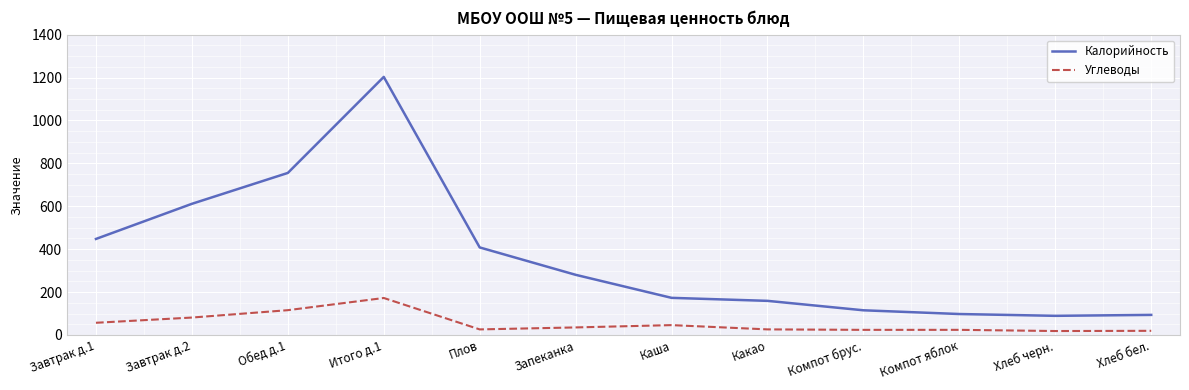

Which series has the largest total across all categories?

Калорийность